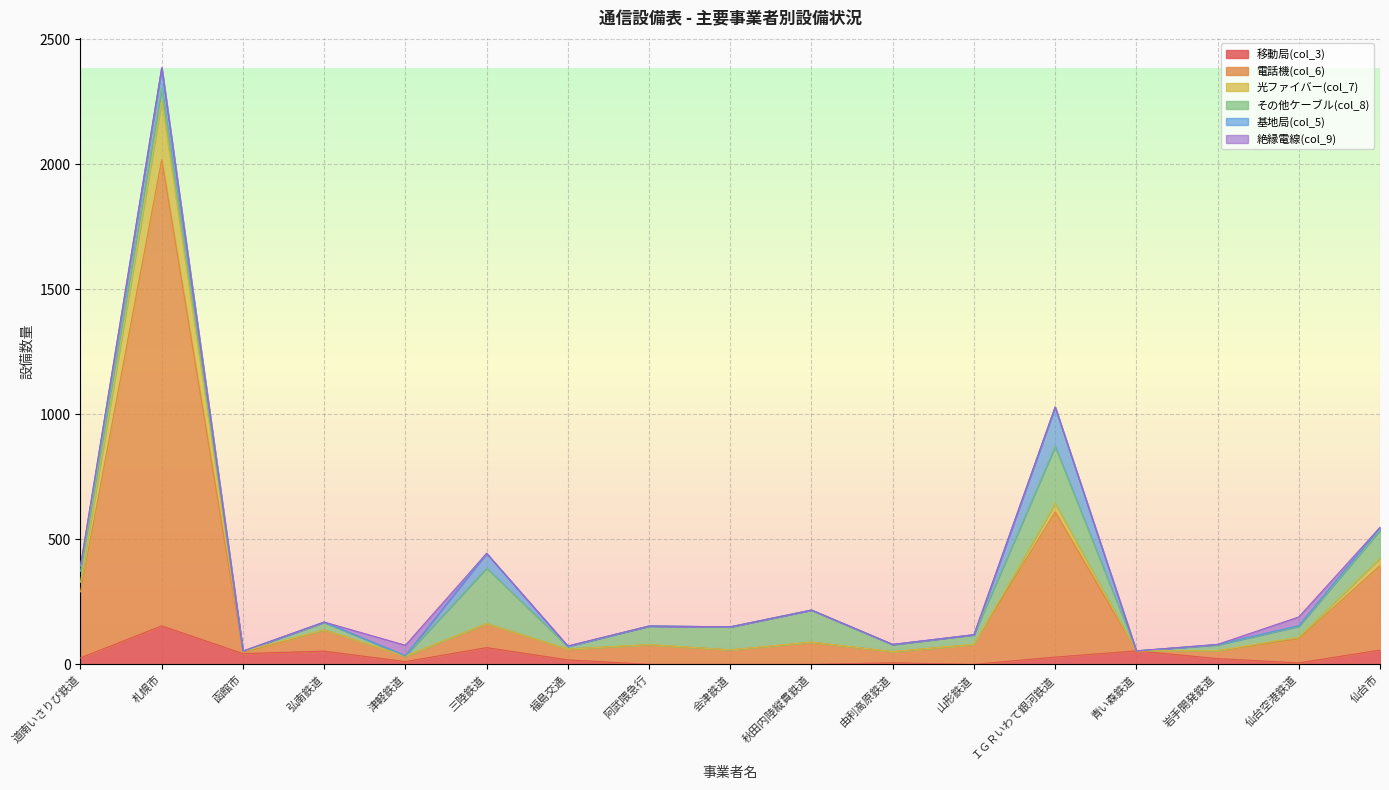

Which category has the highest value in the 移動局(col_3) series?

札幌市